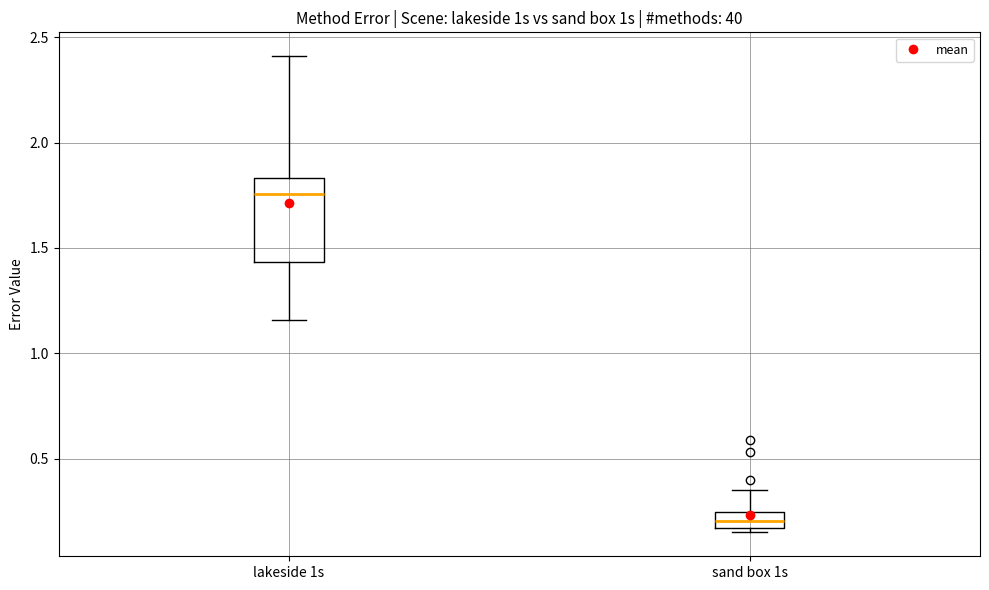

Reading left to right, transcribe this box plot: for each box, give where its median line is, the range the box spans, and where its two whiskers end, as read against the y-axis. The values are not printed on the chart, so give them approximately, as read against the axis.

lakeside 1s: median 1.75, box 1.45 to 1.85, whiskers 1.15 to 2.40
sand box 1s: median 0.20, box 0.15 to 0.25, whiskers 0.15 (just below the box's lower edge) to 0.35